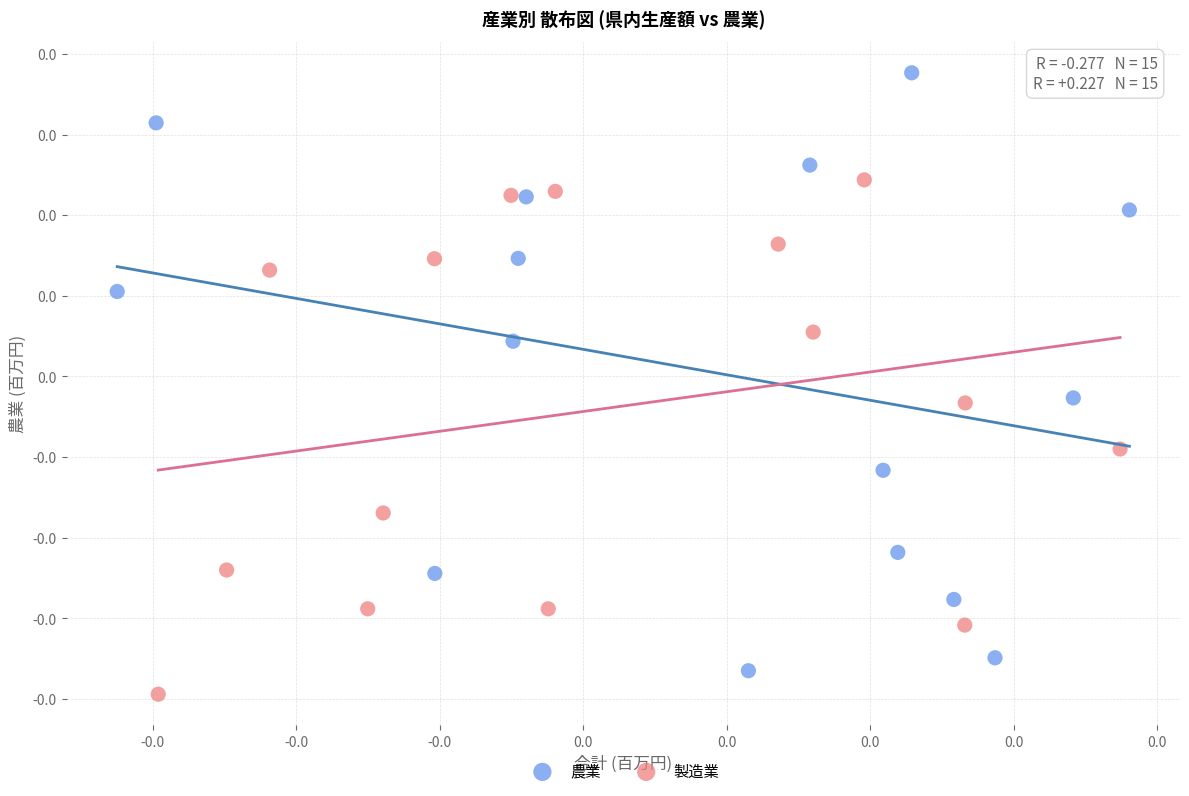

Which series has the largest Y range (max minus min)?

農業